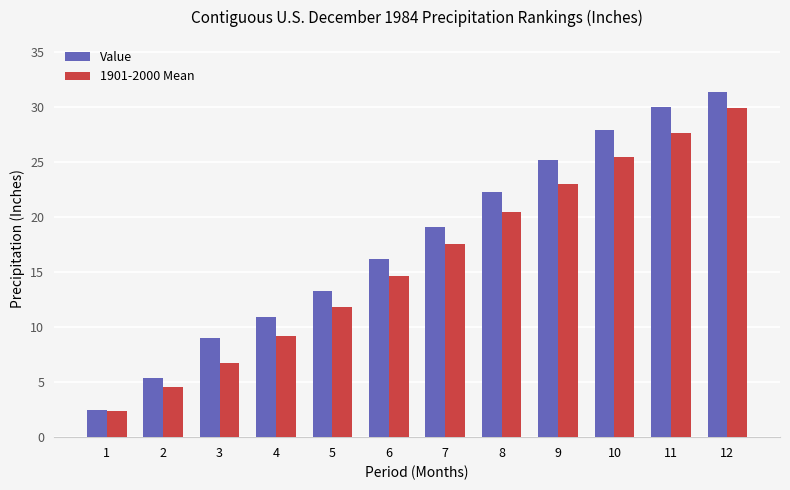

Between 3 and 5, which series saw the biggest shift?

1901-2000 Mean